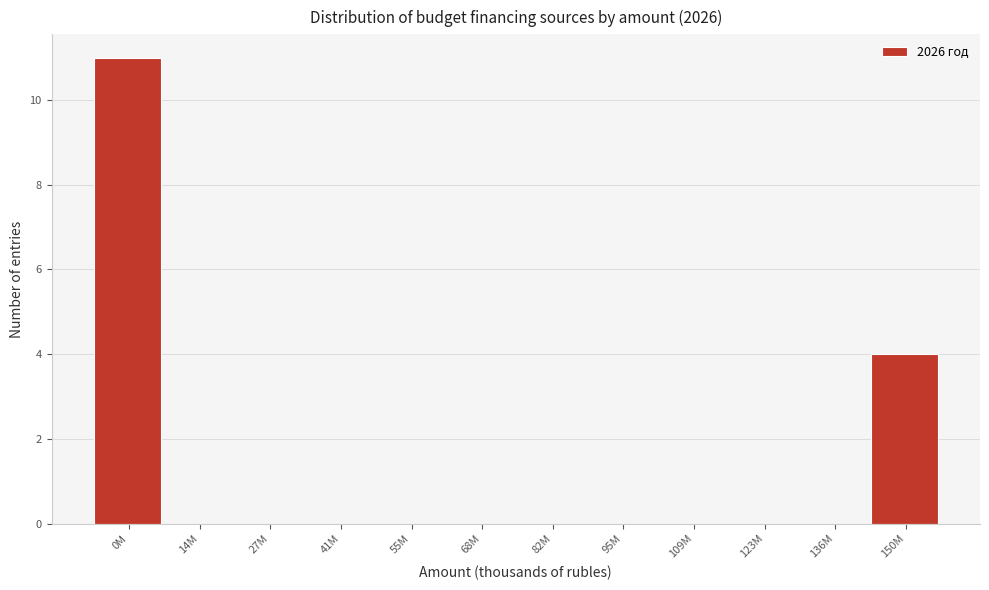

Reading right to left, extract all data points from this chart.

150M=4	136M=0	123M=0	109M=0	95M=0	82M=0	68M=0	55M=0	41M=0	27M=0	14M=0	0M=11